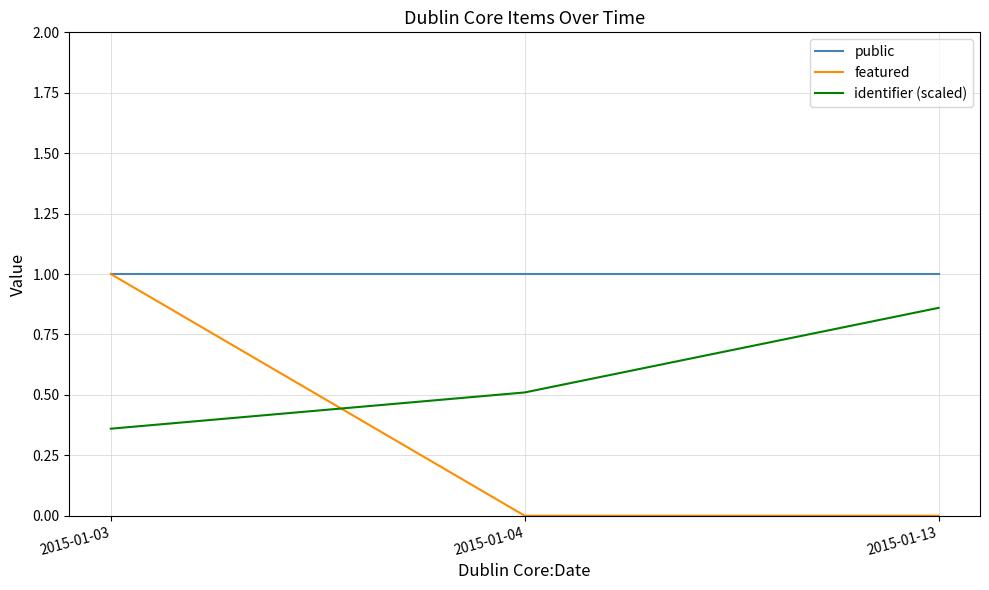

What is the sum of all identifier (scaled) values?

1.7